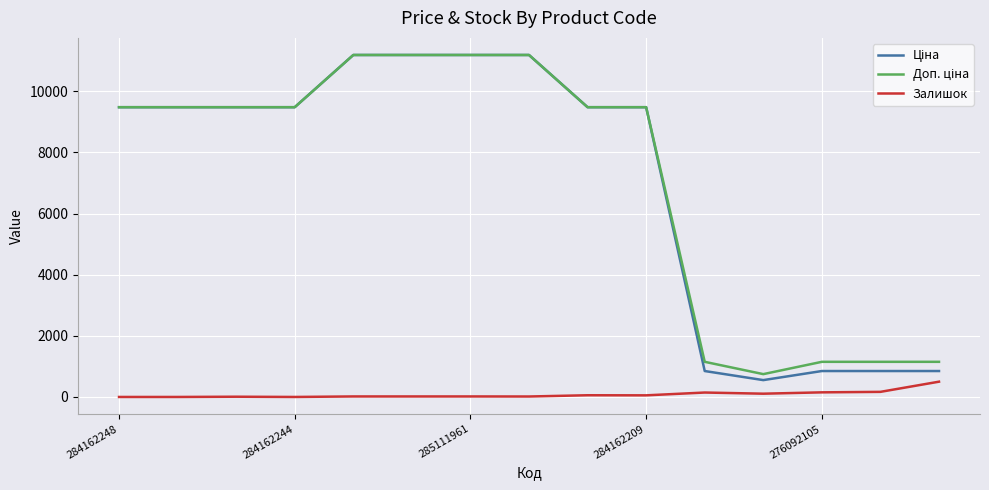

What is the maximum value shown in the chart?

11188.2